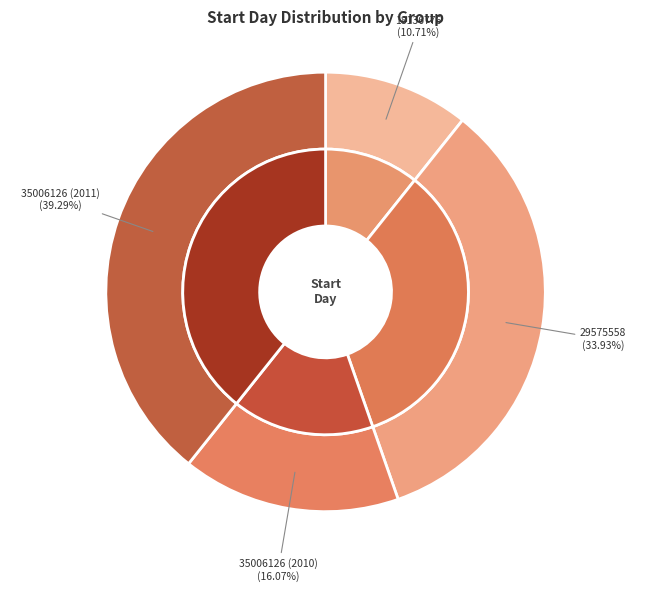

What portion of the pie excludes 35006126 (2010)?

83.9%